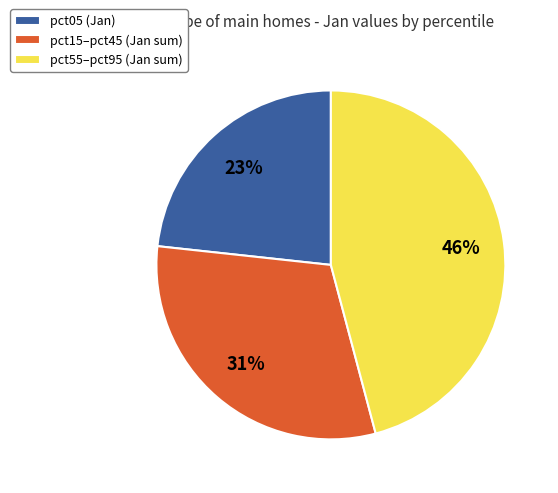

How many segments does this pie chart have?

3